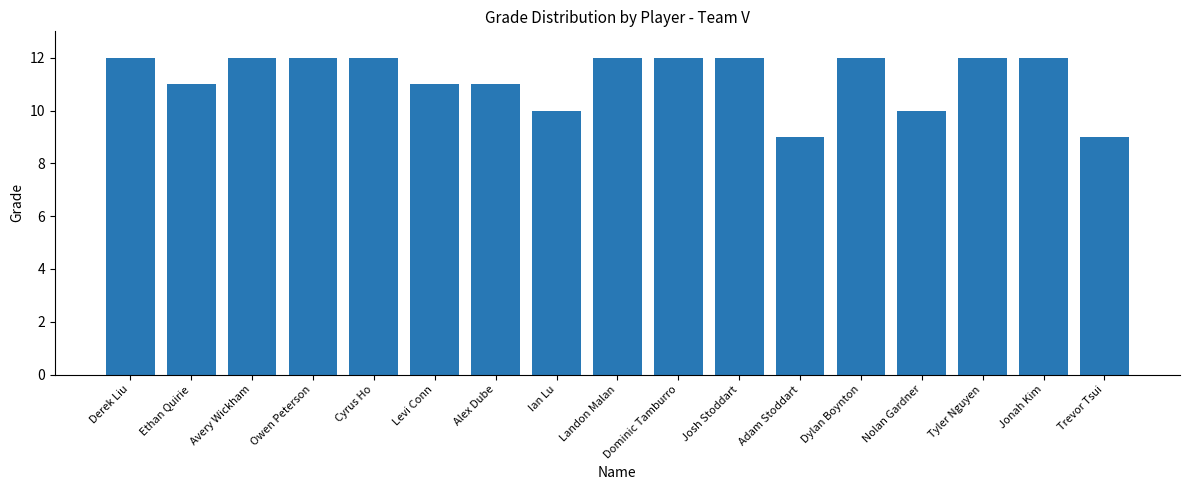

What position from the left is Derek Liu?

1